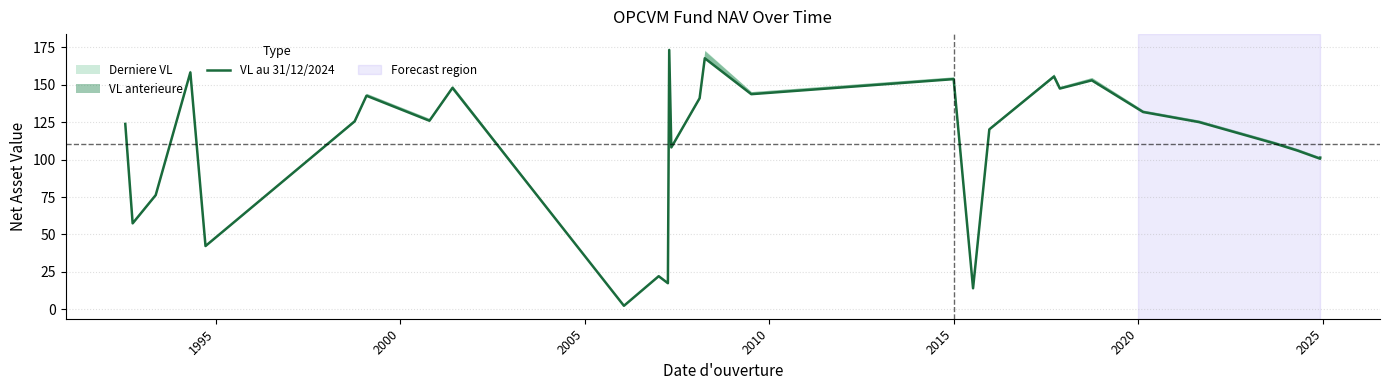

Is this an area chart (filled region under the line)?

No